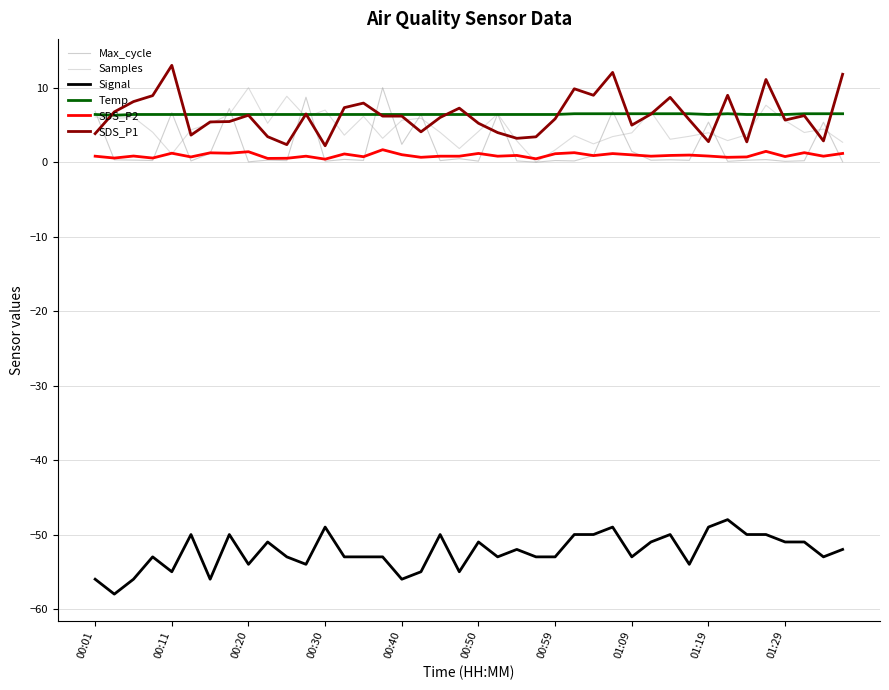

True or false: Samples and Signal cross at least once.

False